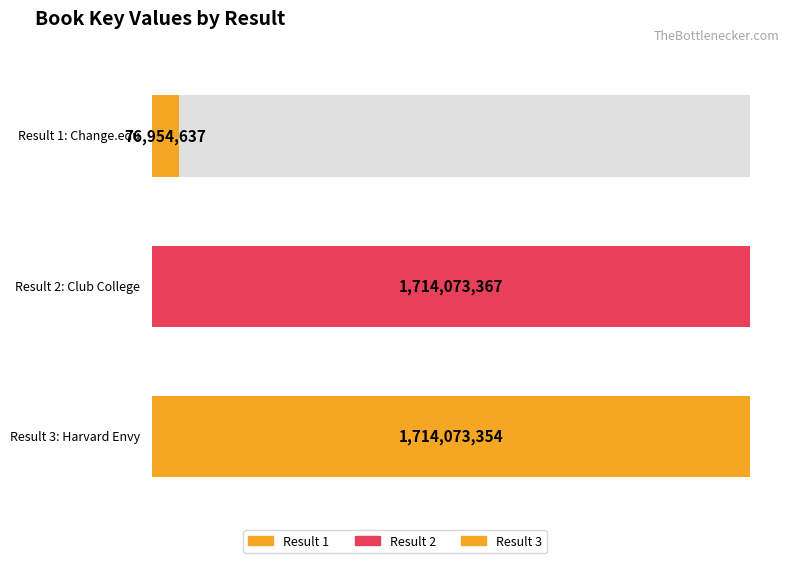

At which category does the chart reach its peak across all series?

2